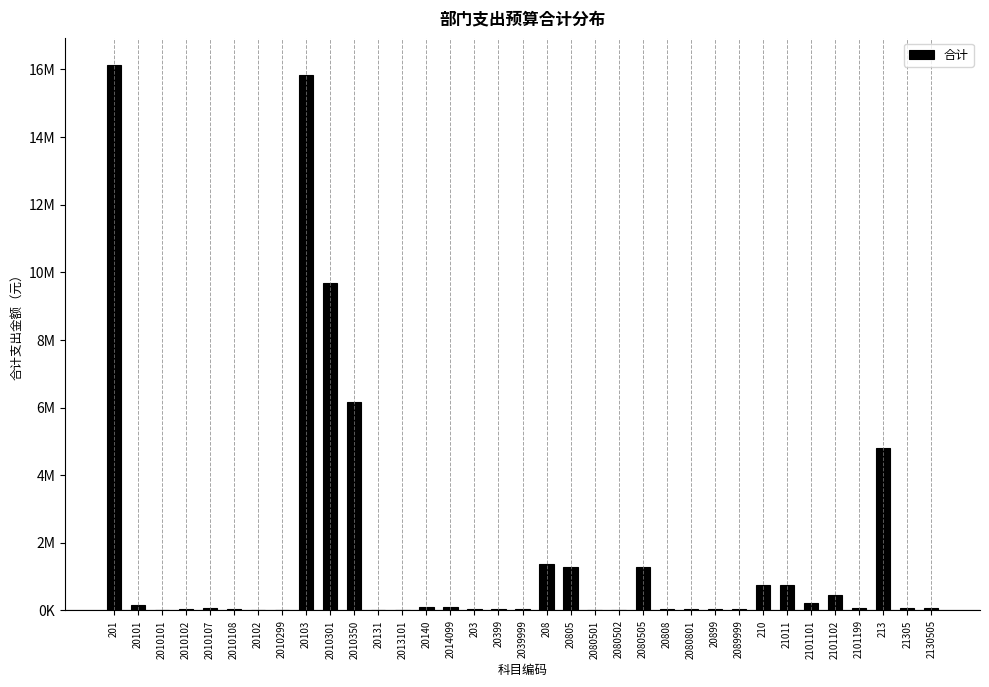

Are the bars horizontal?

No